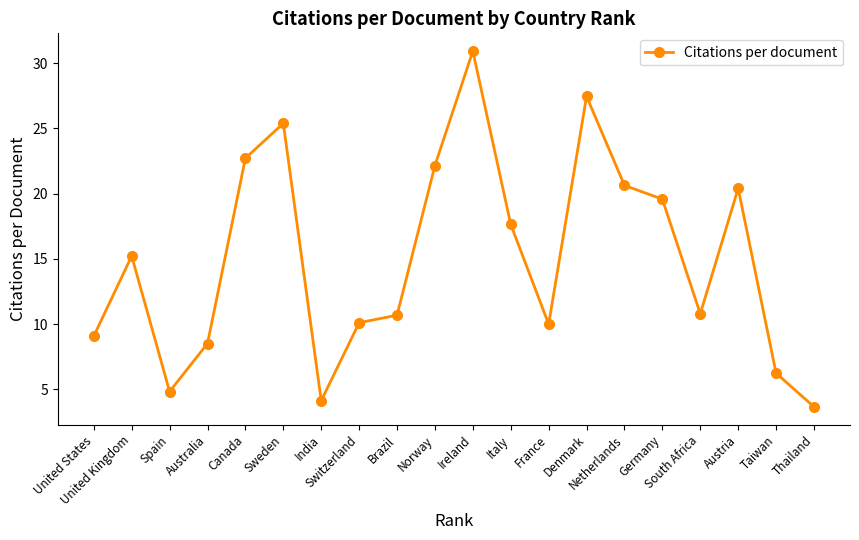

True or false: there are more than 1 points higher than both neighbors.

True